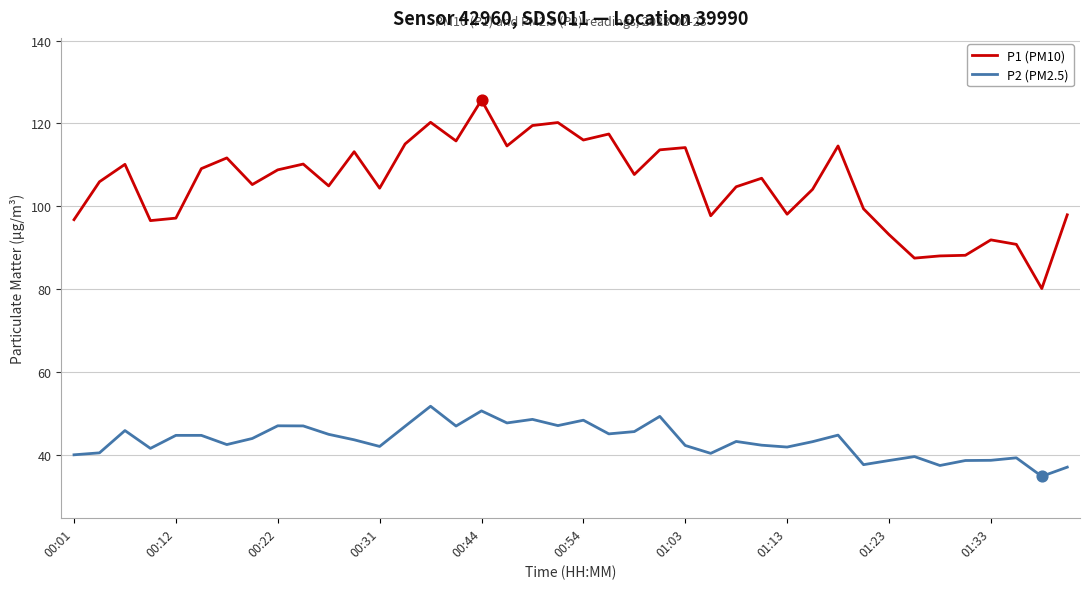

What are all the series names shown in the legend?

P1 (PM10), P2 (PM2.5)